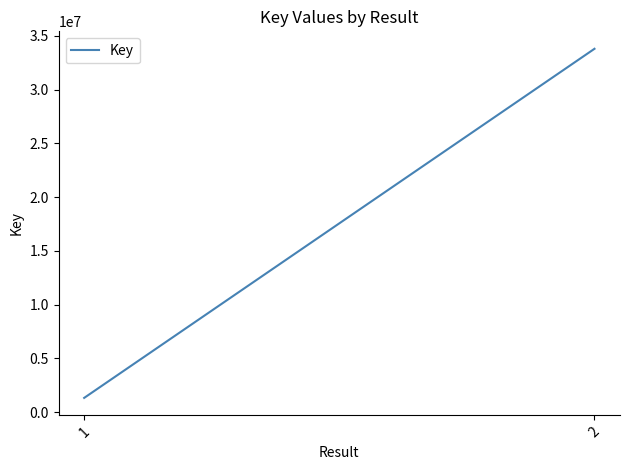

What is the approximate value at 2, to the nearest 50?

33807250